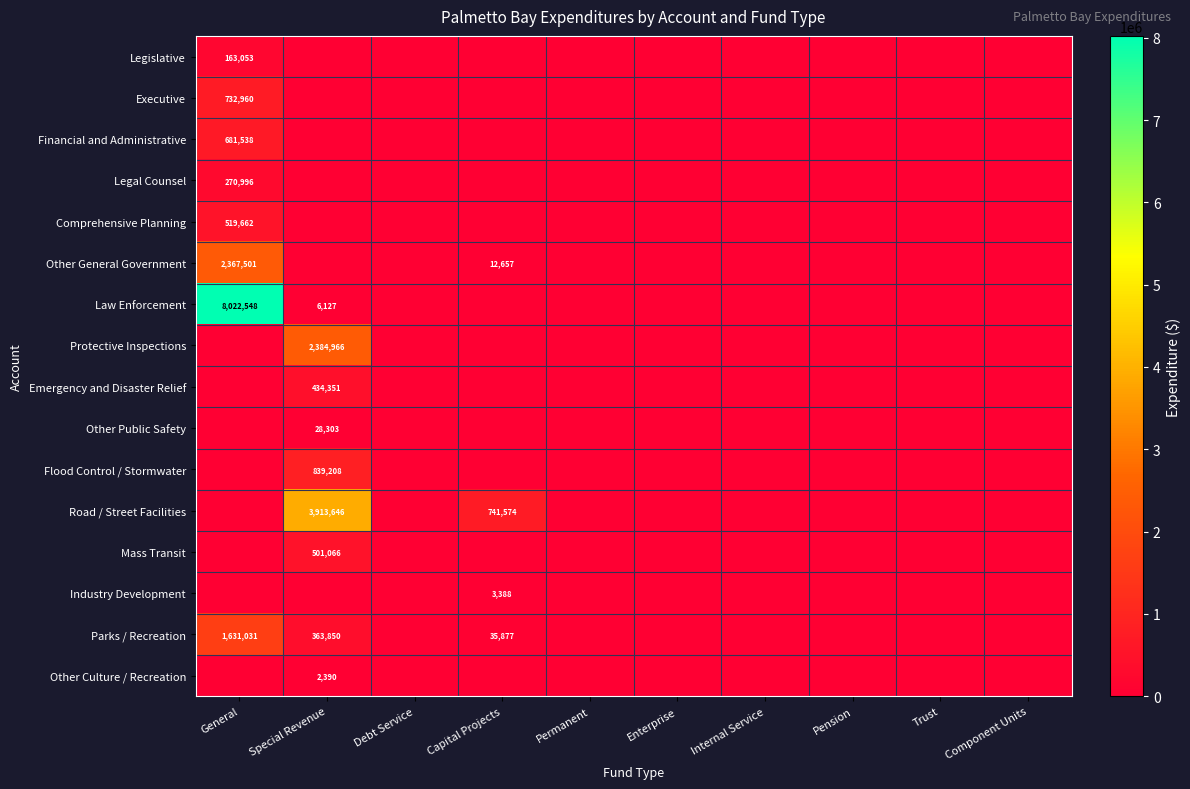

How many series are shown in this chart?

16